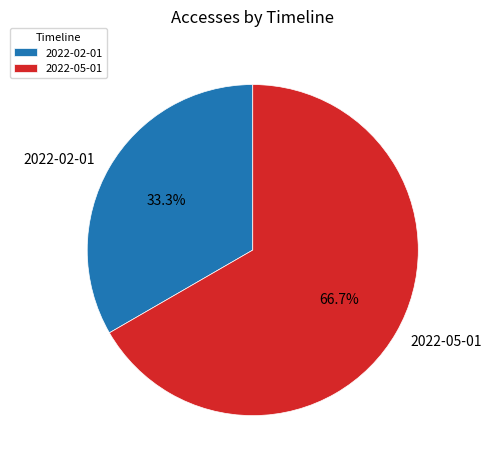

Do 2022-05-01 and 2022-02-01 together represent more than half of the pie?

Yes